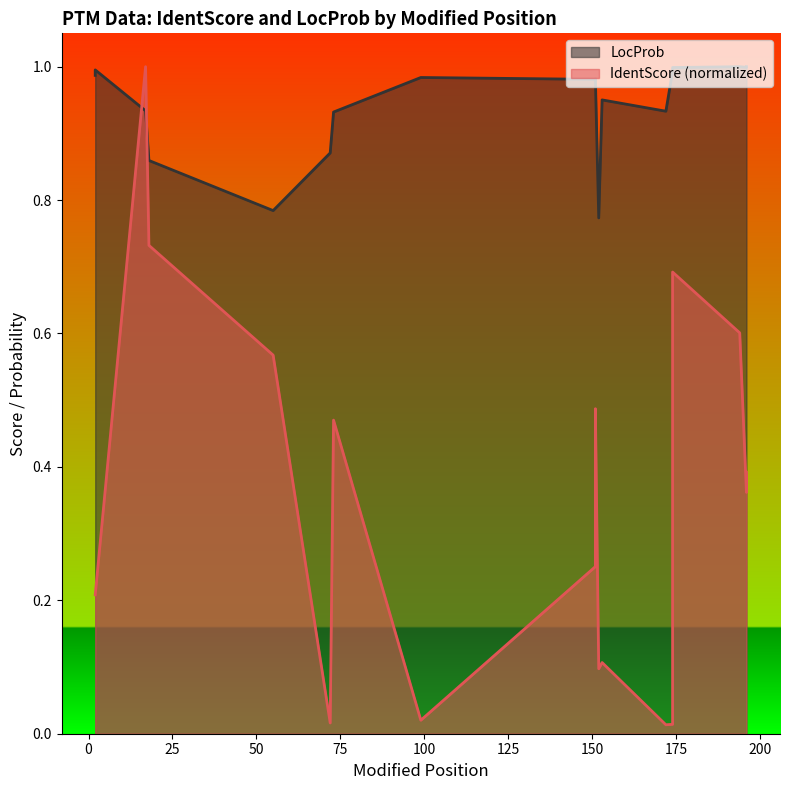

The value of LocProb at 174 is 0.2. True or false?

False